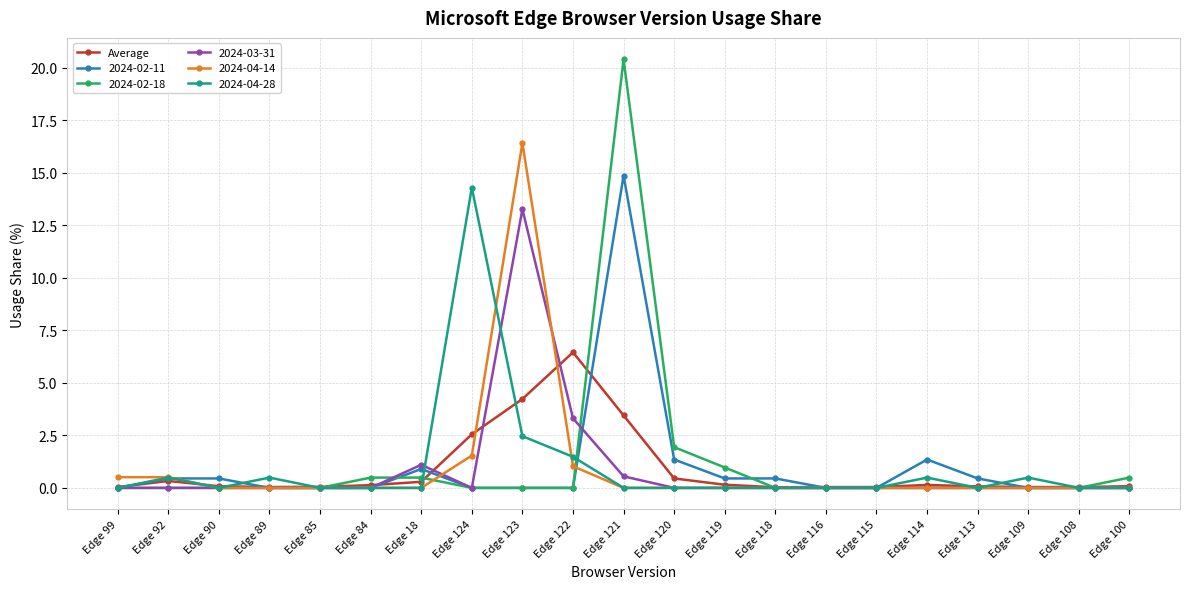

Is the value of Average at Edge 122 greater than the value of 2024-04-14 at Edge 18?

Yes